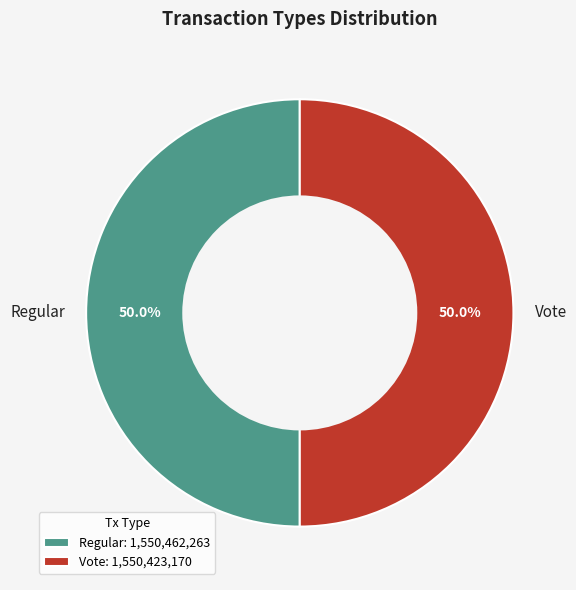

How many segments does this pie chart have?

2